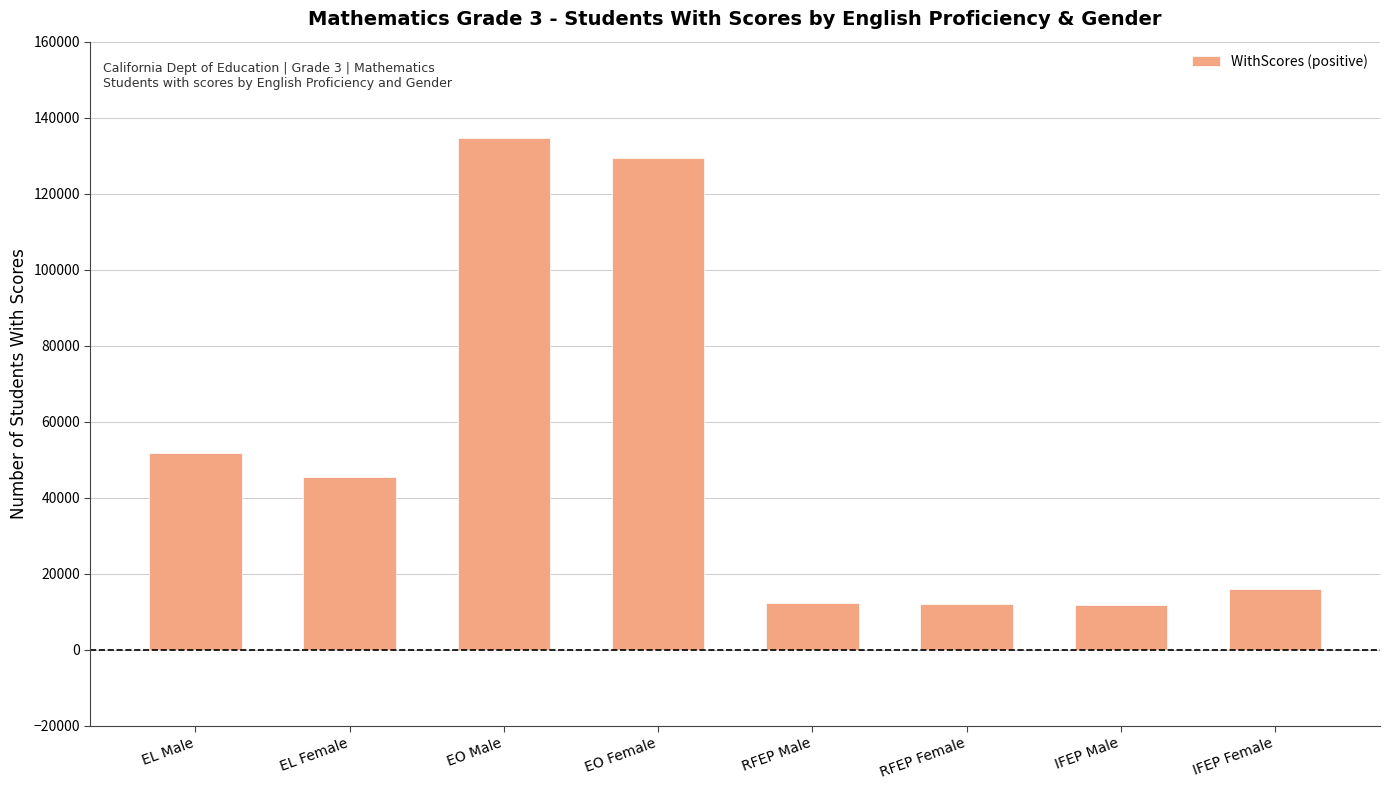

How many categories are shown in the chart?

8